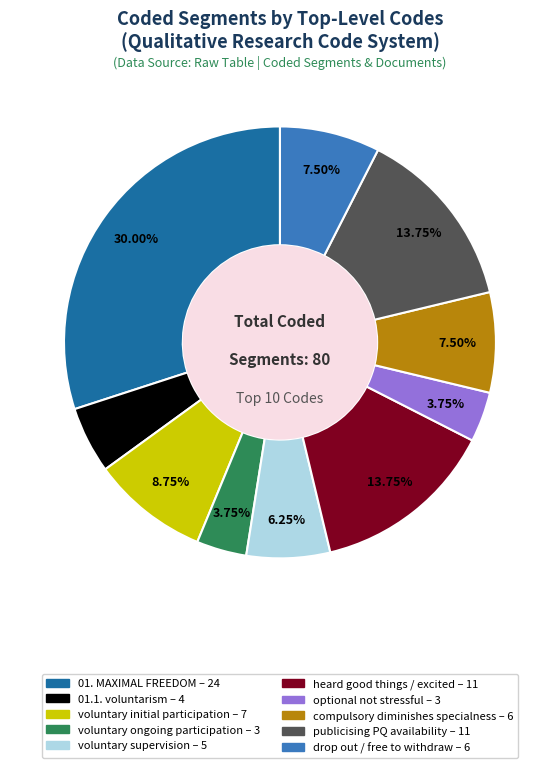

What is the ratio of the value at voluntary initial participation to the value at voluntary ongoing participation?

2.3